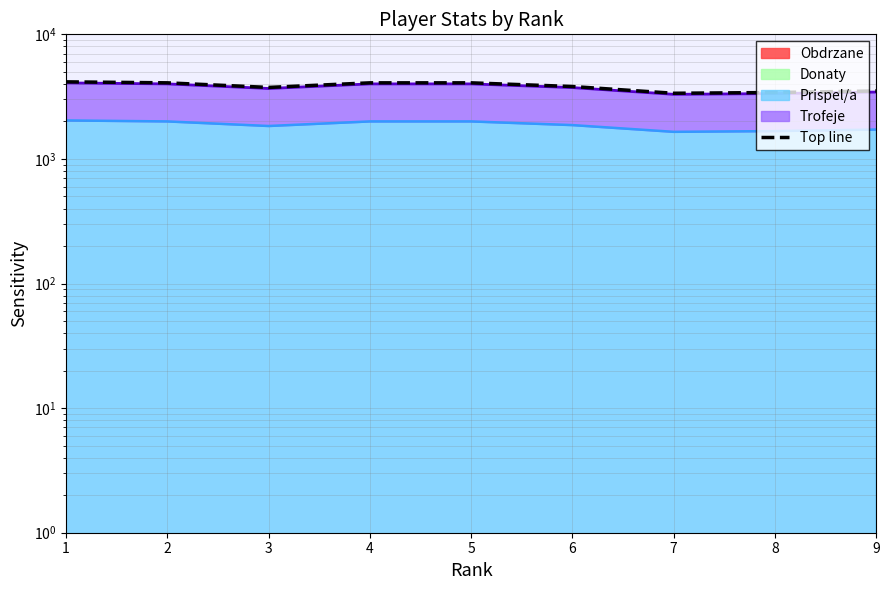

Reading left to right, what are all the values shown in this chart?

4156.5	4081.0	3749.5	4081.0	4081.0	3812.8	3366.0	3412.9	3510.8